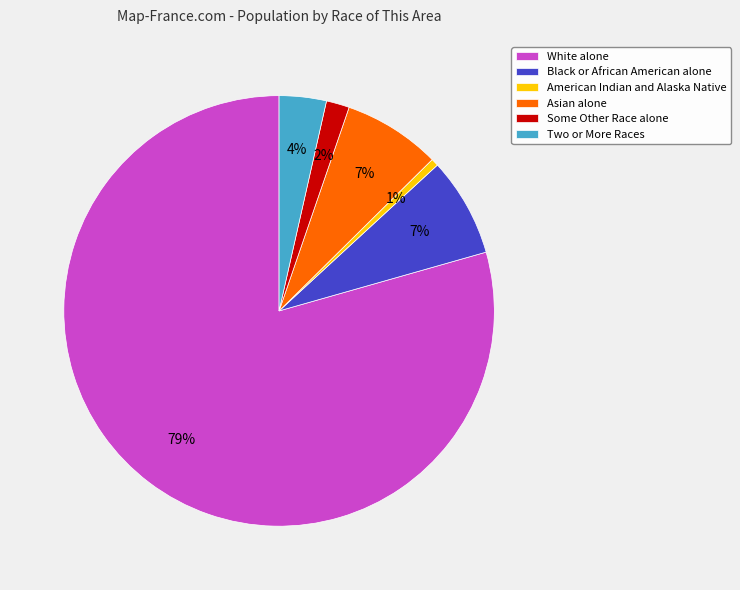

Combined, do American Indian and Alaska Native and White alone account for over 50%?

Yes